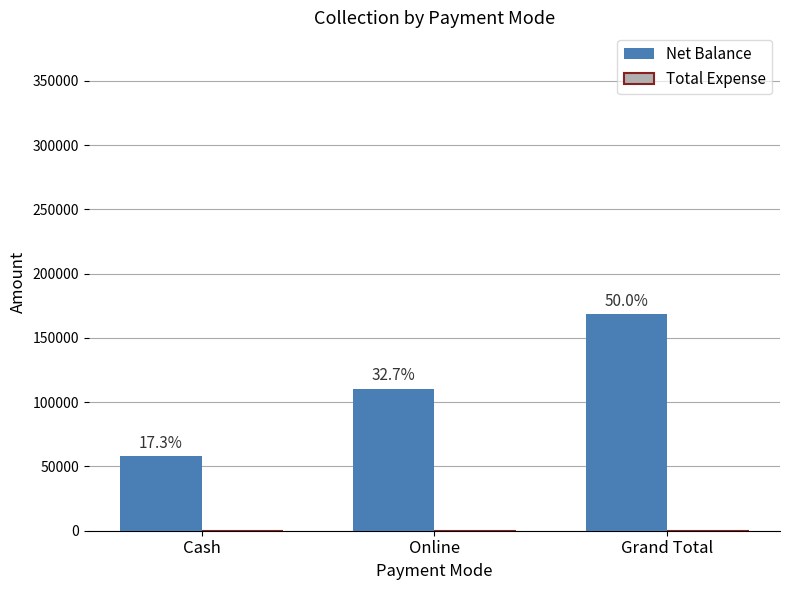

Are the bars horizontal?

No